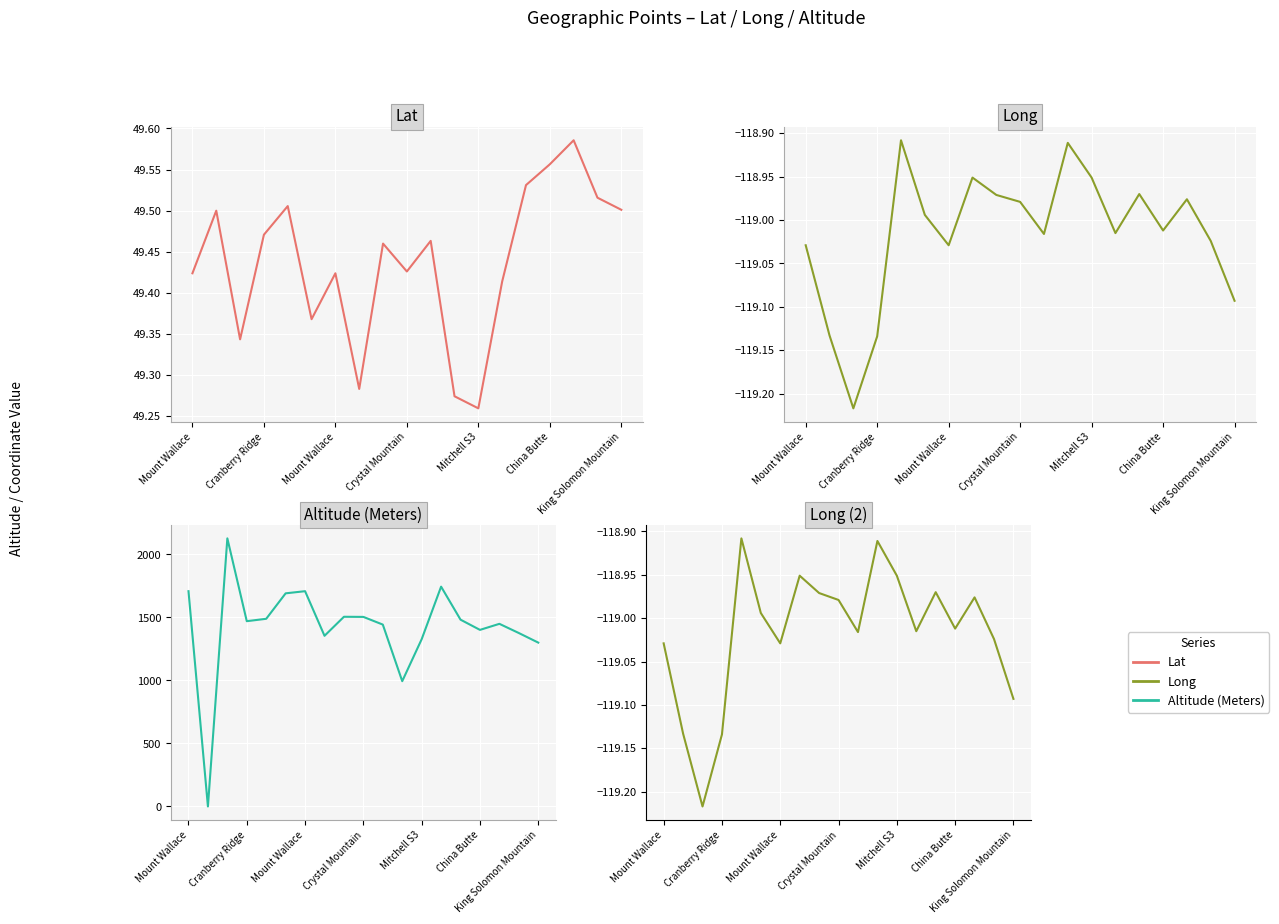

How many interior local valleys does the Altitude (Meters) series have?

5